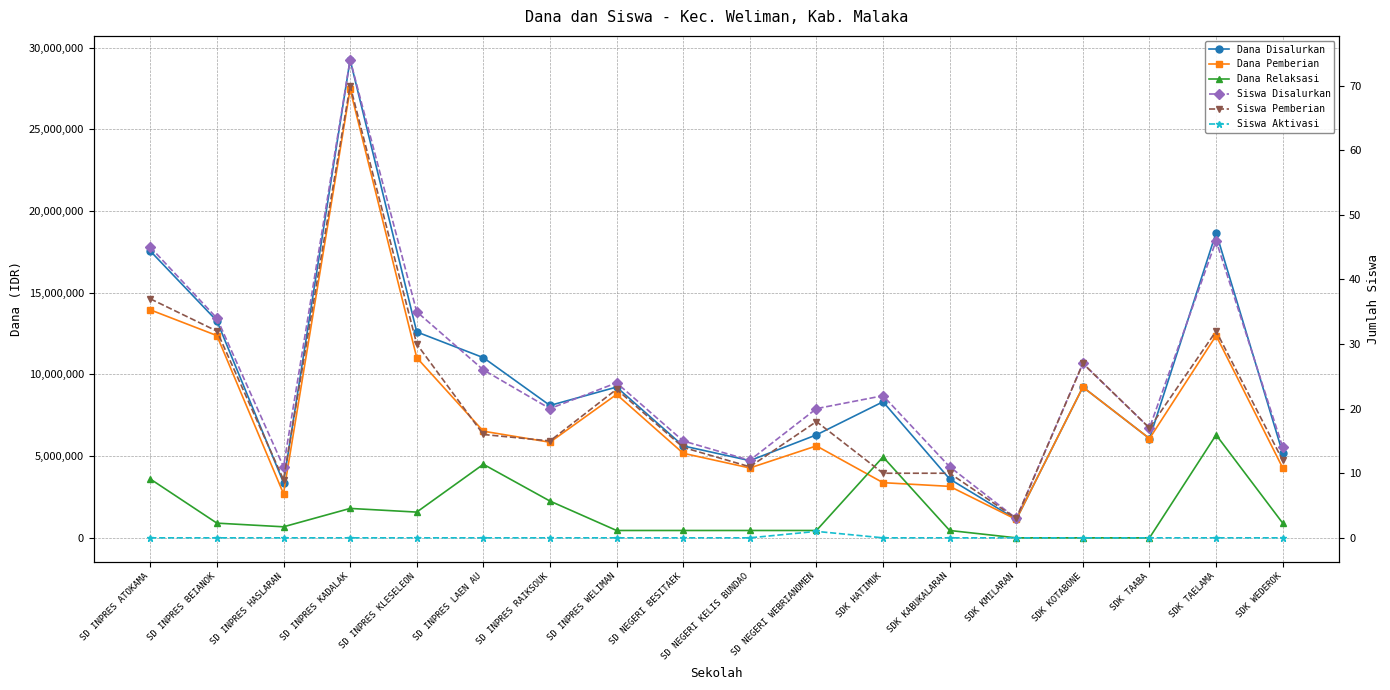

What is the label of the 11th point from the left?

SD NEGERI WEBRIANOMEN